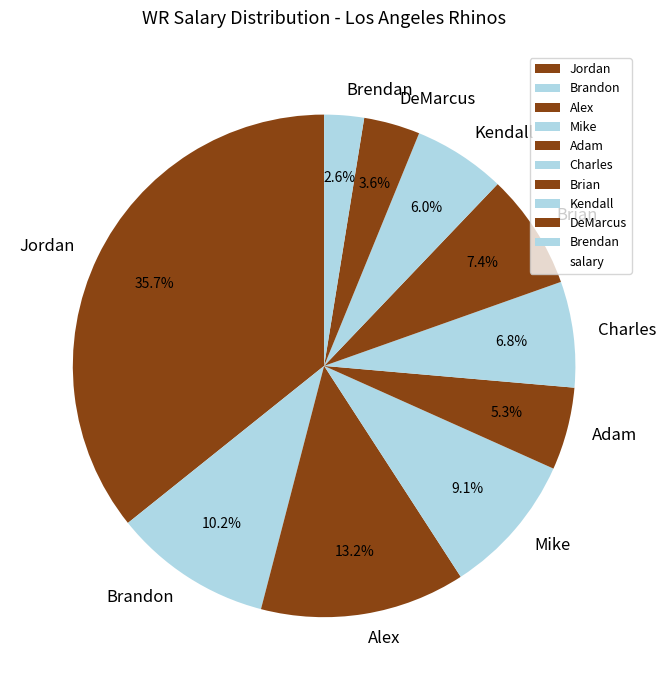

Between Adam and Charles, which is larger?

Charles